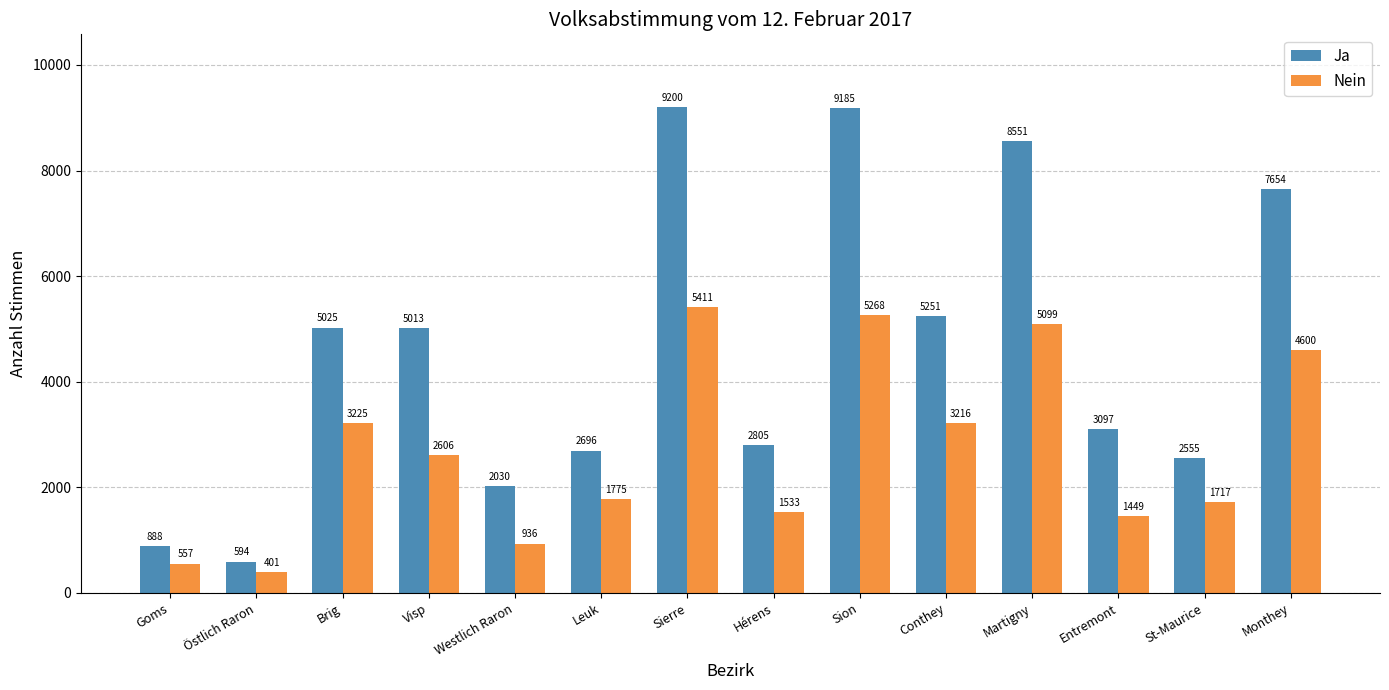

How many bars are there in total?

28